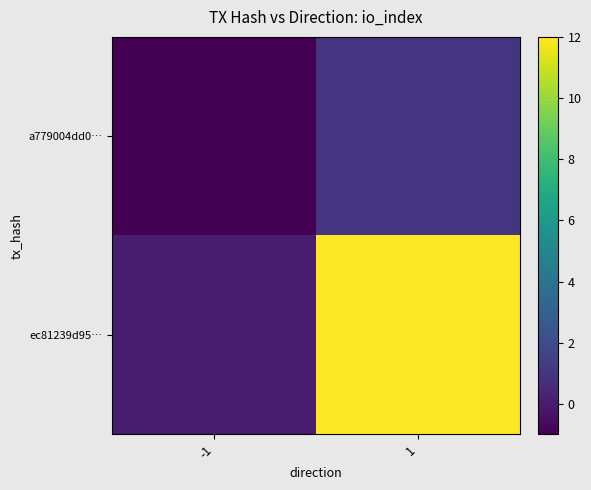

At how many categories does at least one series exceed 0?

1